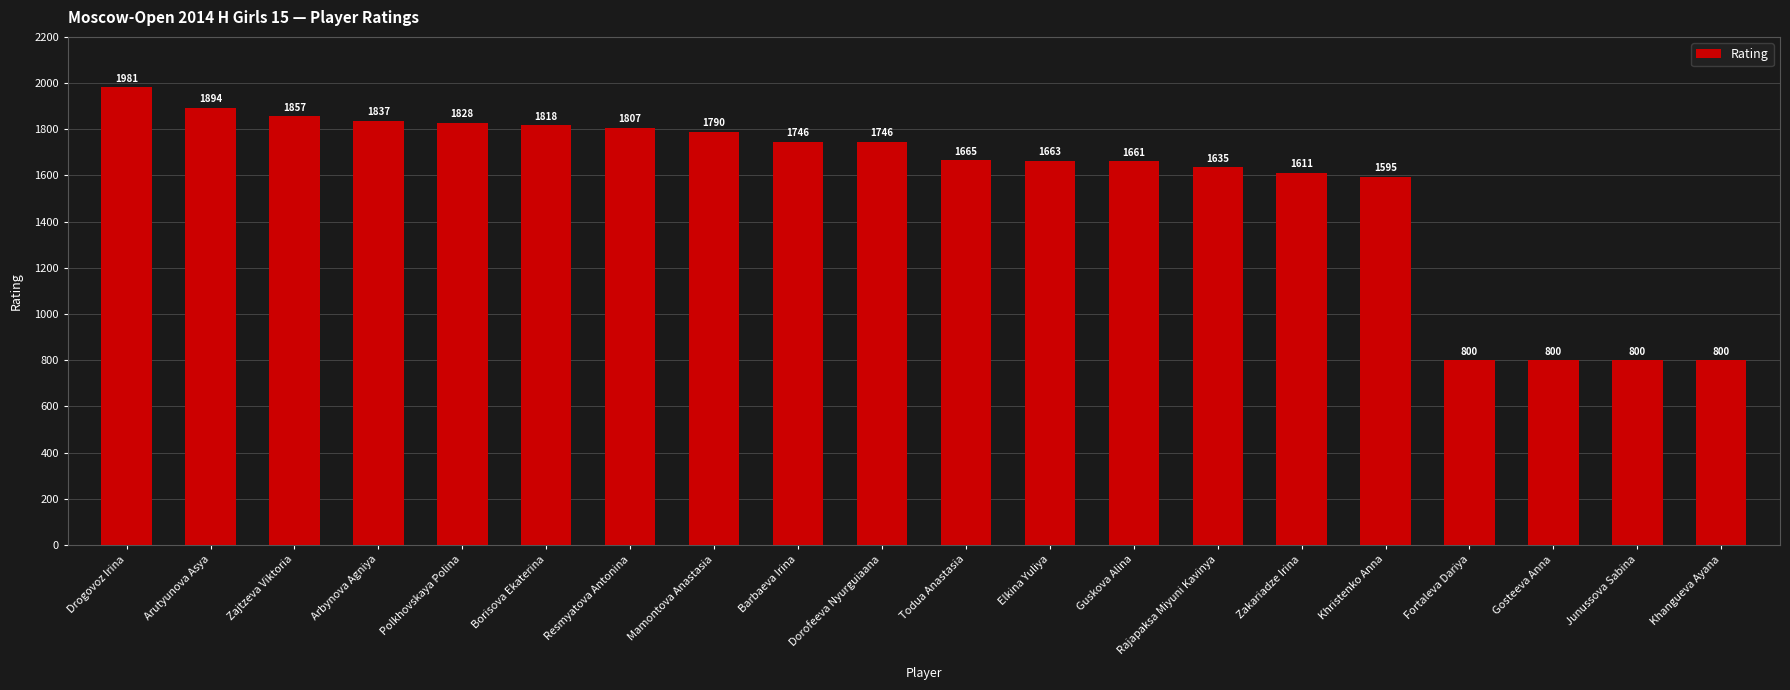

What is the smallest value displayed?

800